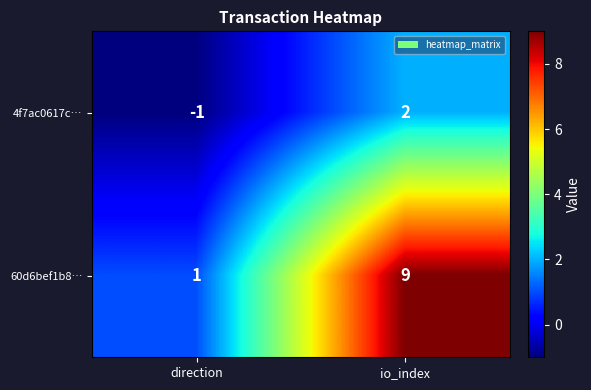

List the series in order of their overall mean, lowest first.

4f7ac0617c…, 60d6bef1b8…